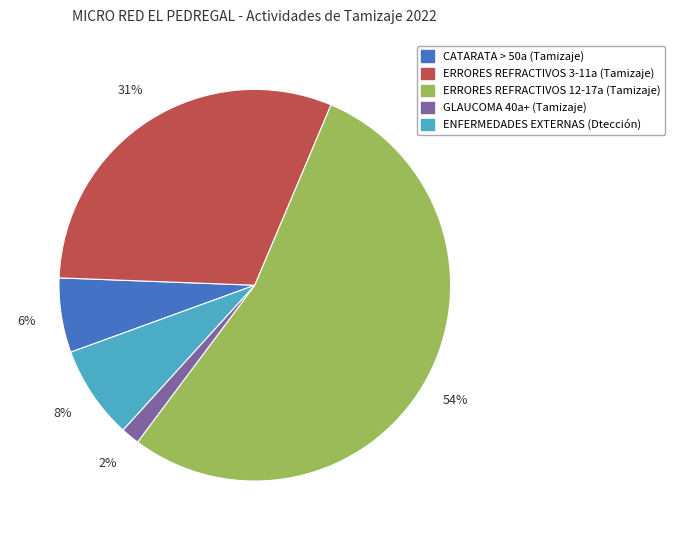

Do ERRORES REFRACTIVOS 12-17a (Tamizaje) and CATARATA > 50a (Tamizaje) together represent more than half of the pie?

Yes